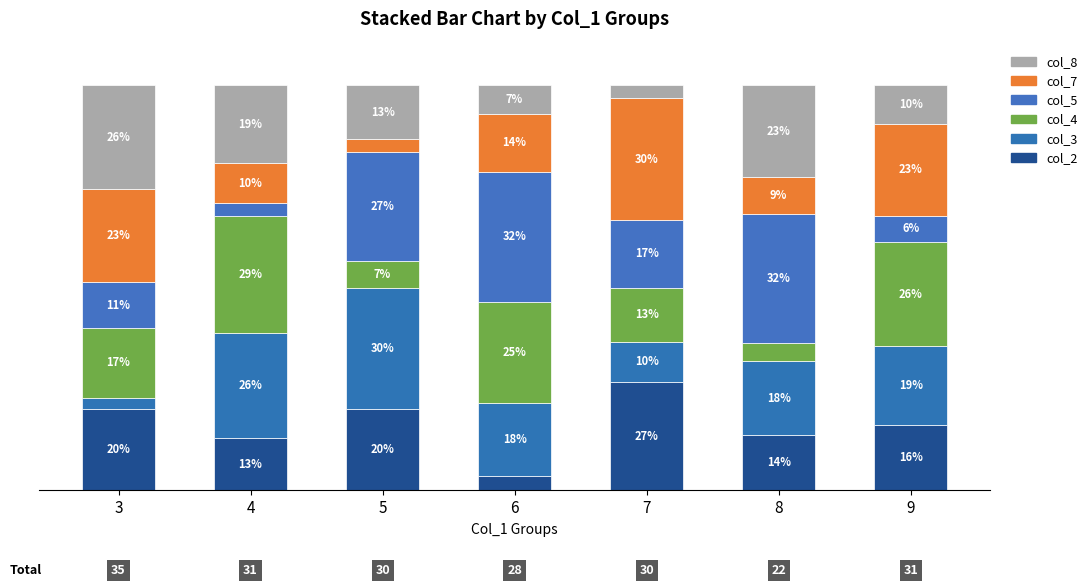

What is the difference between the maximum and minimum values in the col_8 series?

22.4